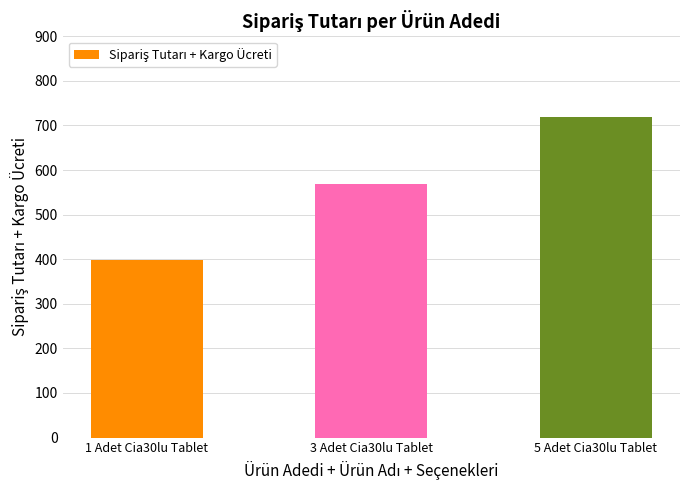

Rank the categories by value from highest to lowest.

5 Adet Cia30lu Tablet, 3 Adet Cia30lu Tablet, 1 Adet Cia30lu Tablet